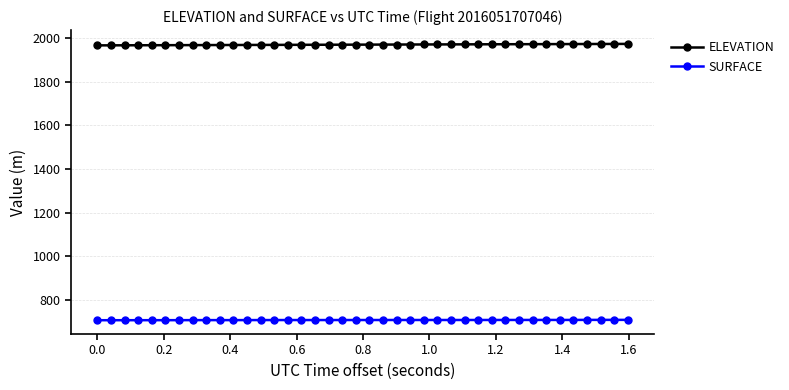

What is the sum of all ELEVATION values?

78796.1